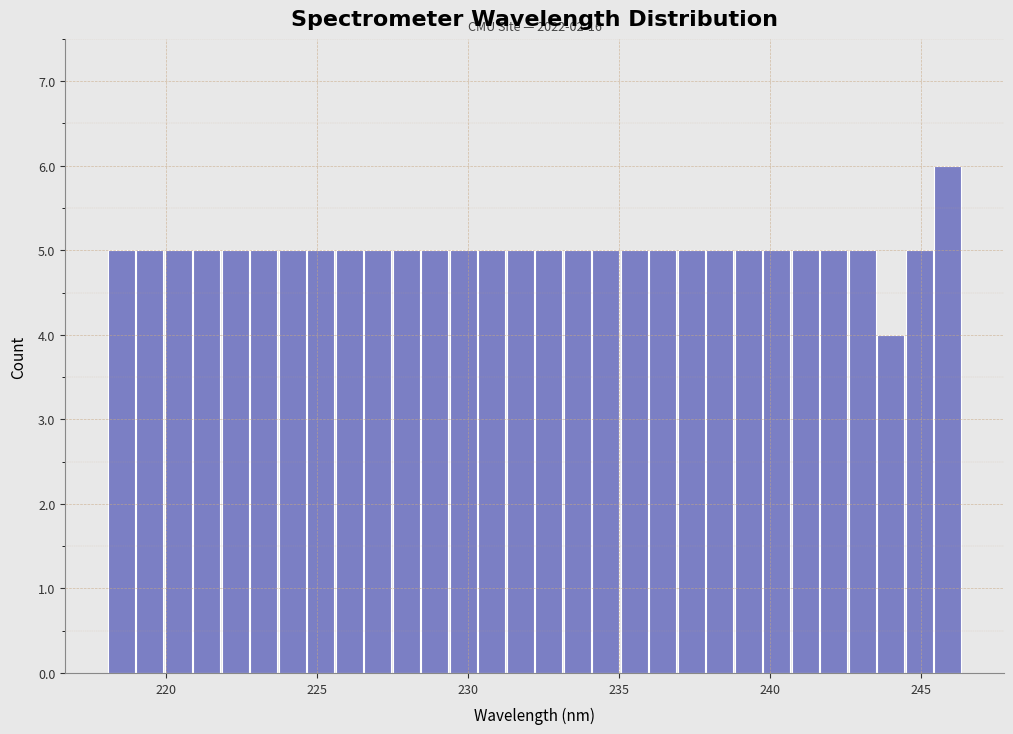

Around what value on the x-axis is the tallest bar? Give the approximate position of its centre, as read against the axis.

246.0